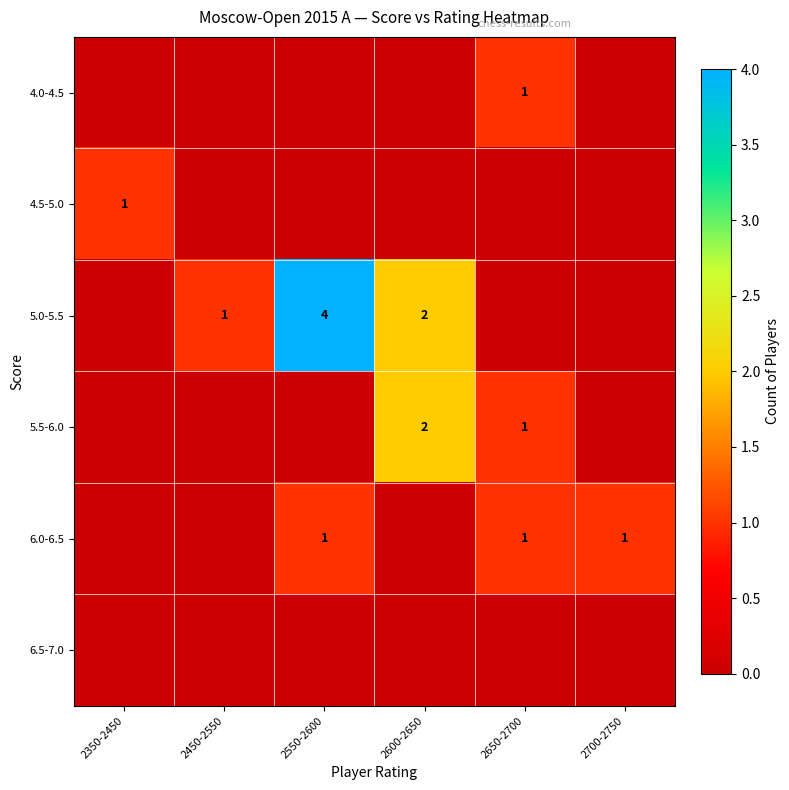

The 6.0-6.5 series shows 1 at 2700-2750. True or false?

True